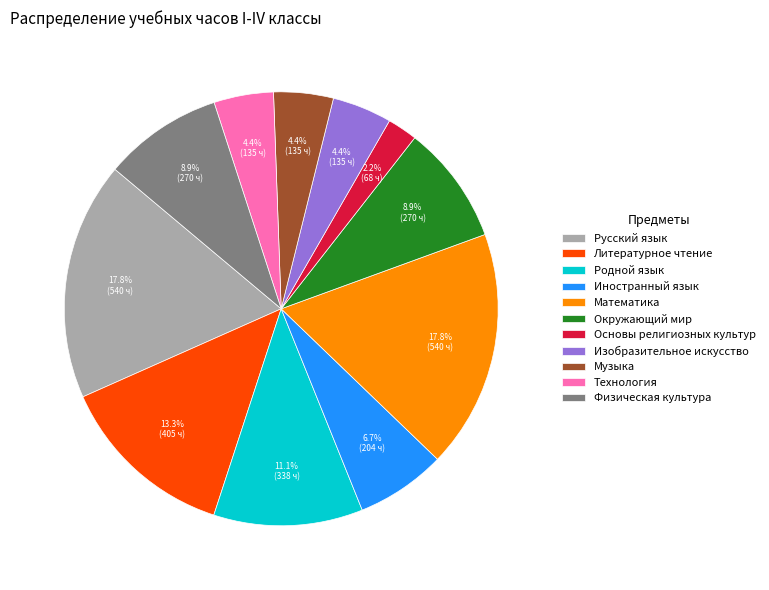

To the nearest percent, what is the average slice percentage?

9%